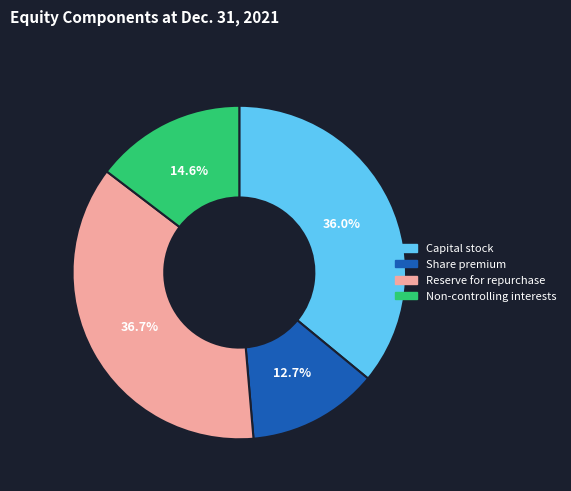

To the nearest percent, what is the average slice percentage?

25%